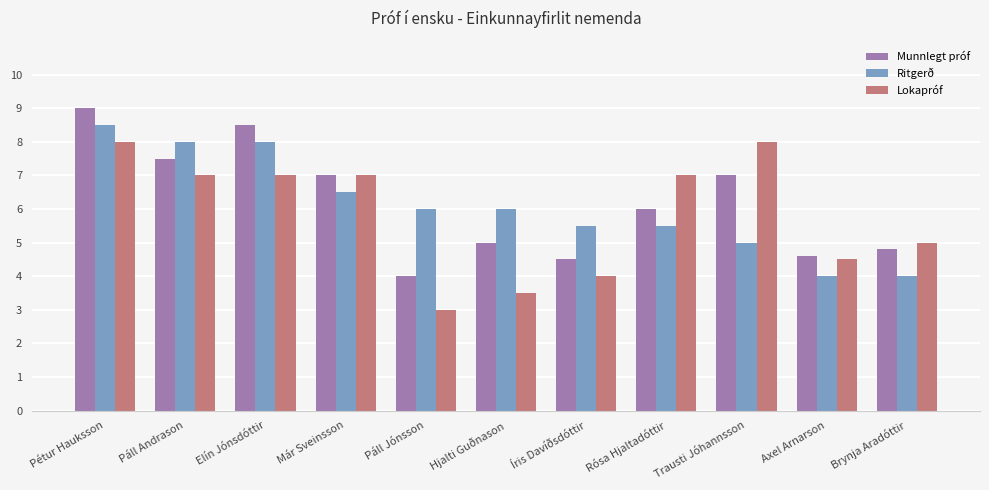

Read the Munnlegt próf value at Már Sveinsson.

7.0